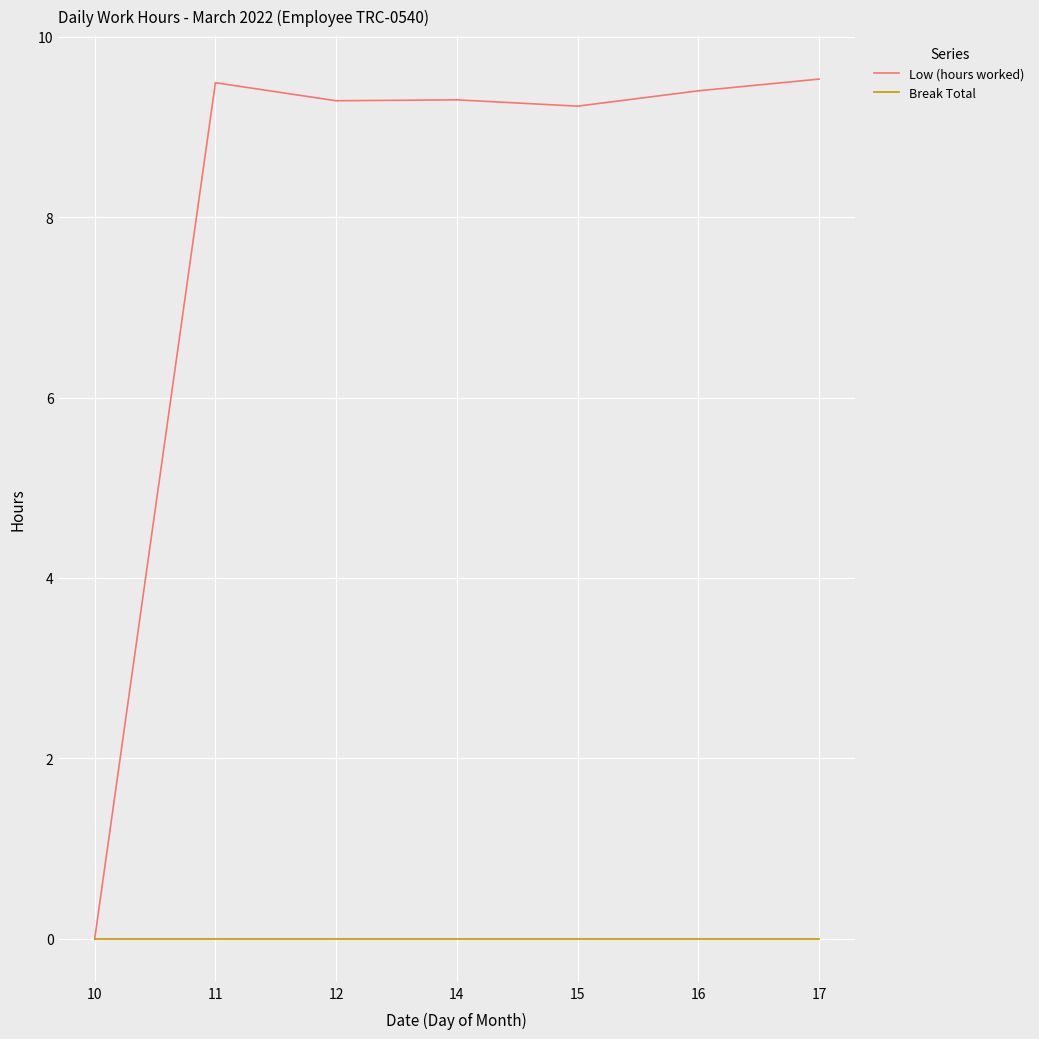

Is it true that Low (hours worked) equals 9.2 at 15?

True